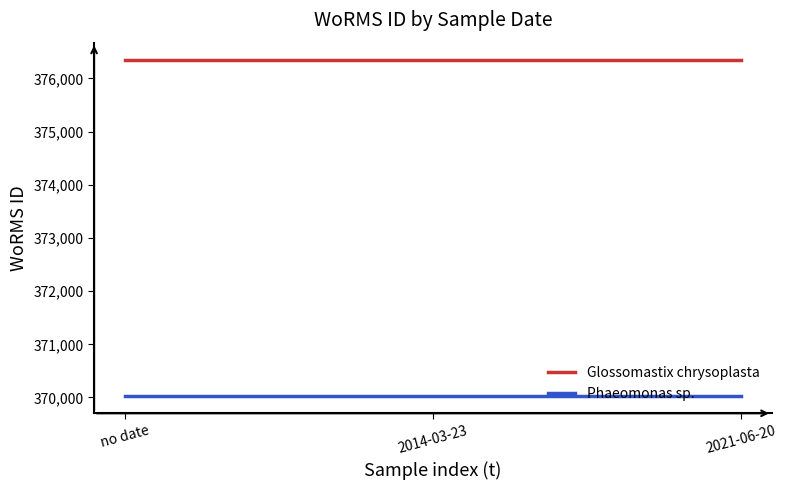

Does the chart have visible grid lines?

No